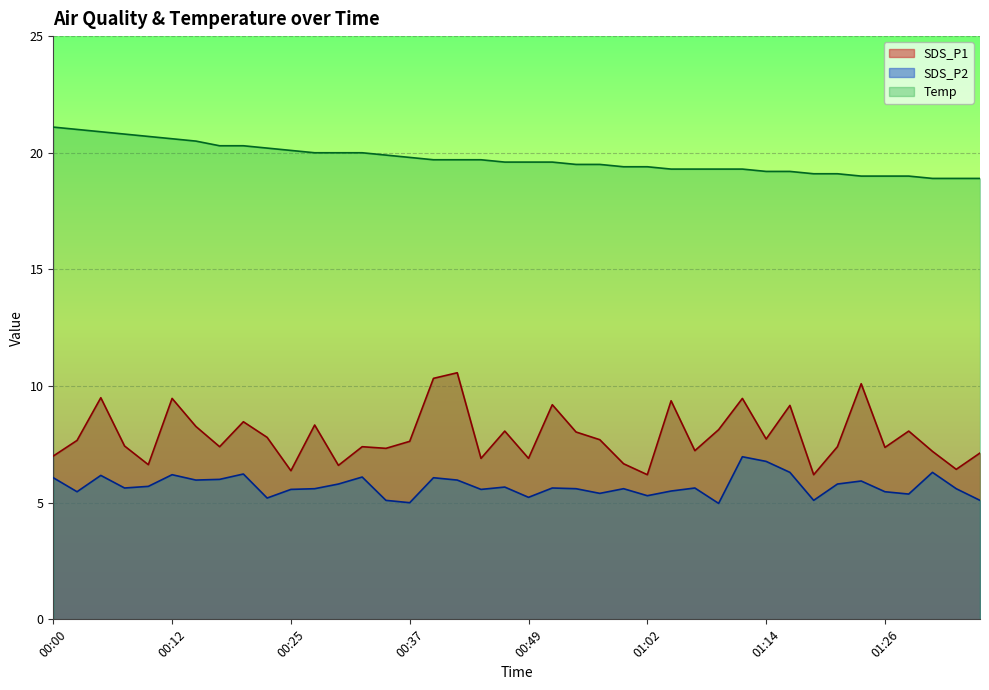

True or false: Temp and SDS_P2 intersect in this chart.

False